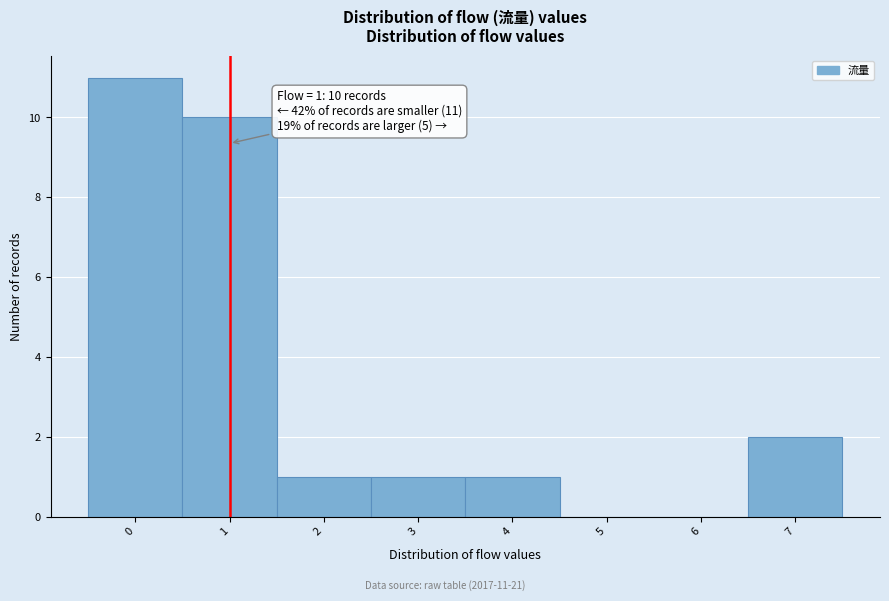

Which range on the x-axis has the tallest bar?

-0.5 to 0.5